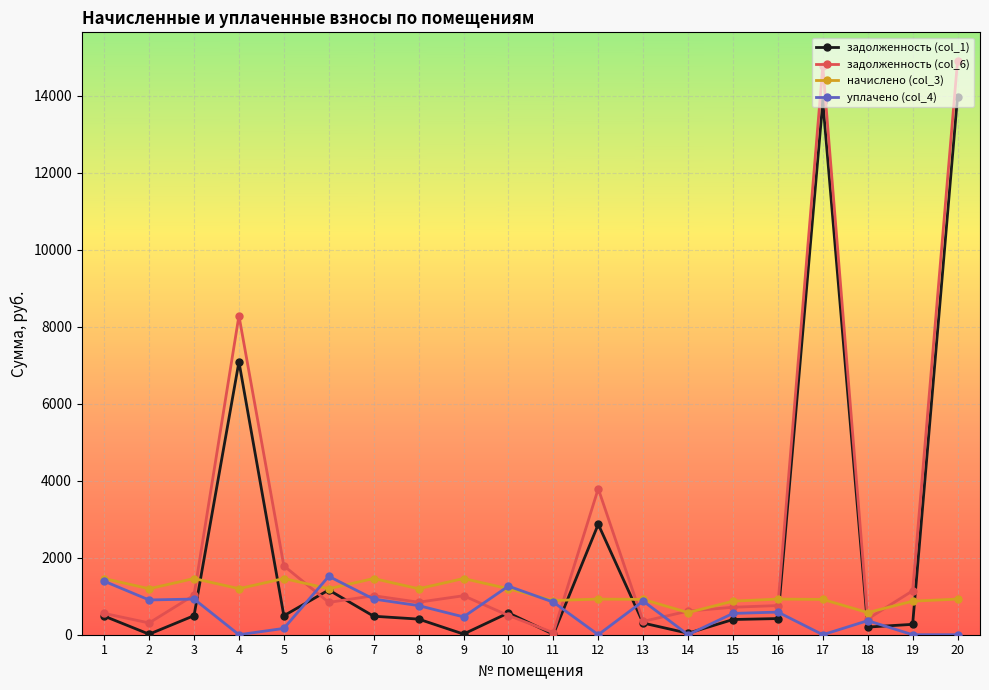

What is the greatest value displayed?

14895.3